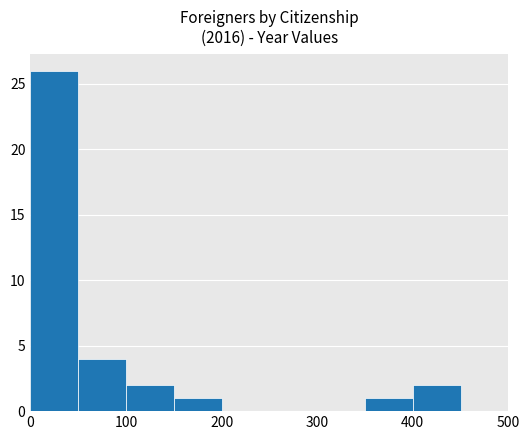

How tall is the bar that spans 100 to 150 on the x-axis? The values are not printed on the chart, so give them approximately, as read against the axis.

2